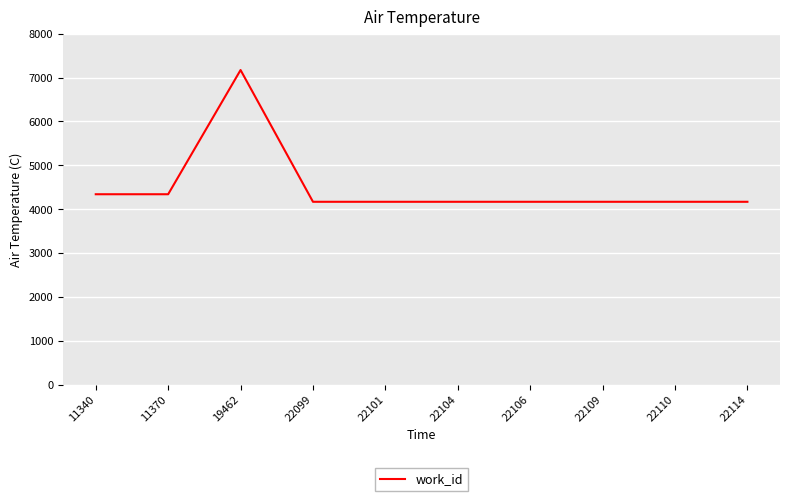

What is the difference between the values at 19462 and 22110?

3004